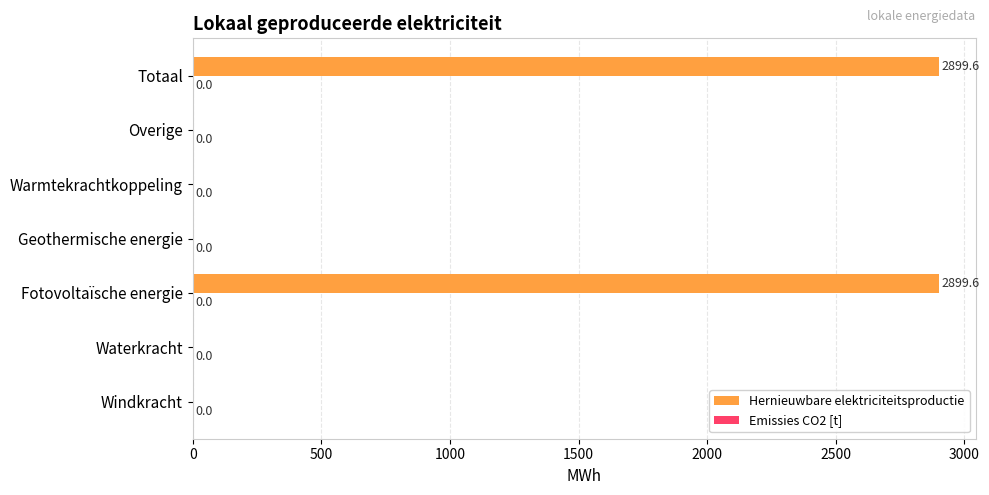

What is the sum of the values at Waterkracht and Fotovoltaïsche energie?

2899.6